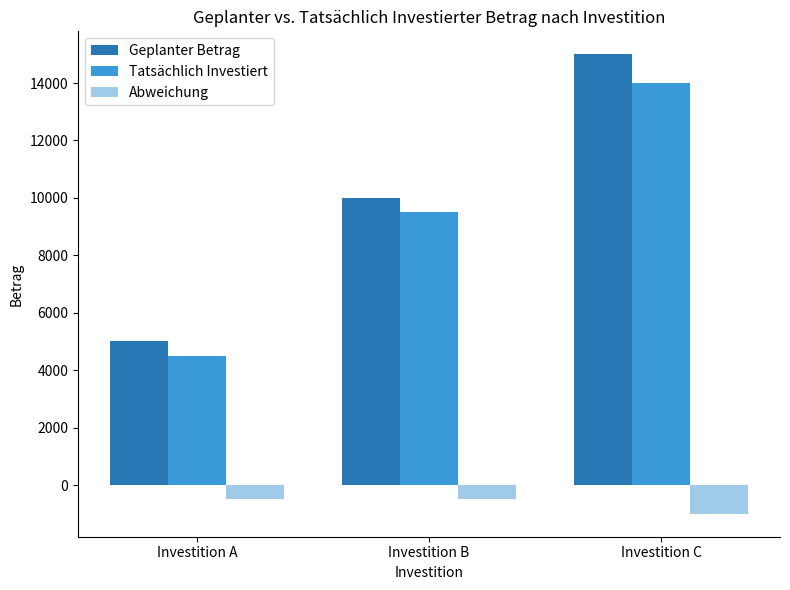

Which series has the largest total across all categories?

Geplanter Betrag